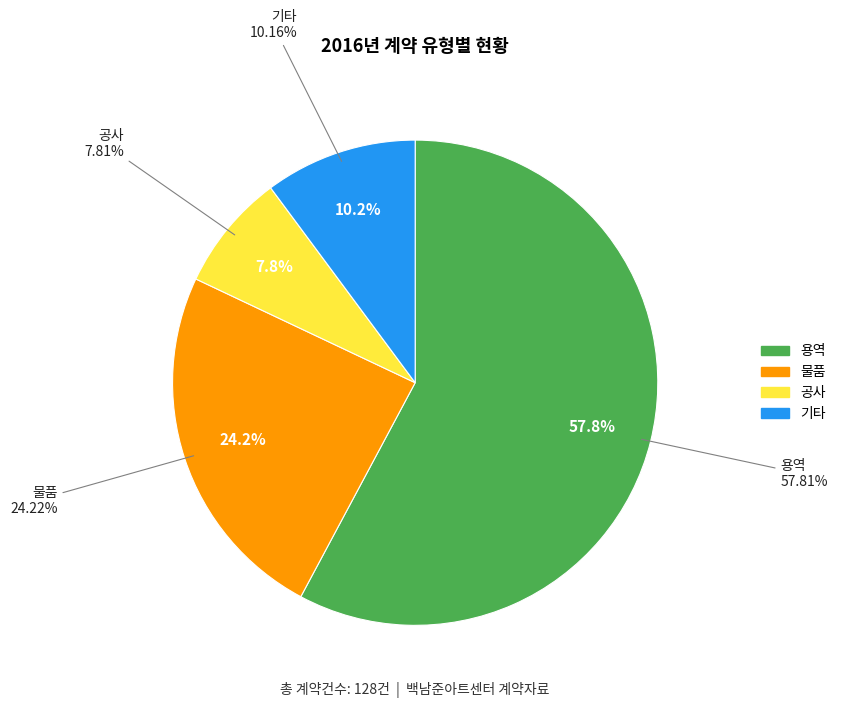

Between 공사 and 용역, which is larger?

용역